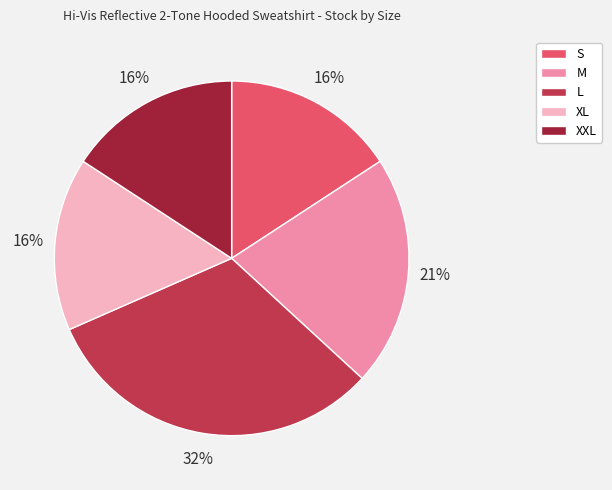

Is it true that XXL is 24% of the pie?

False